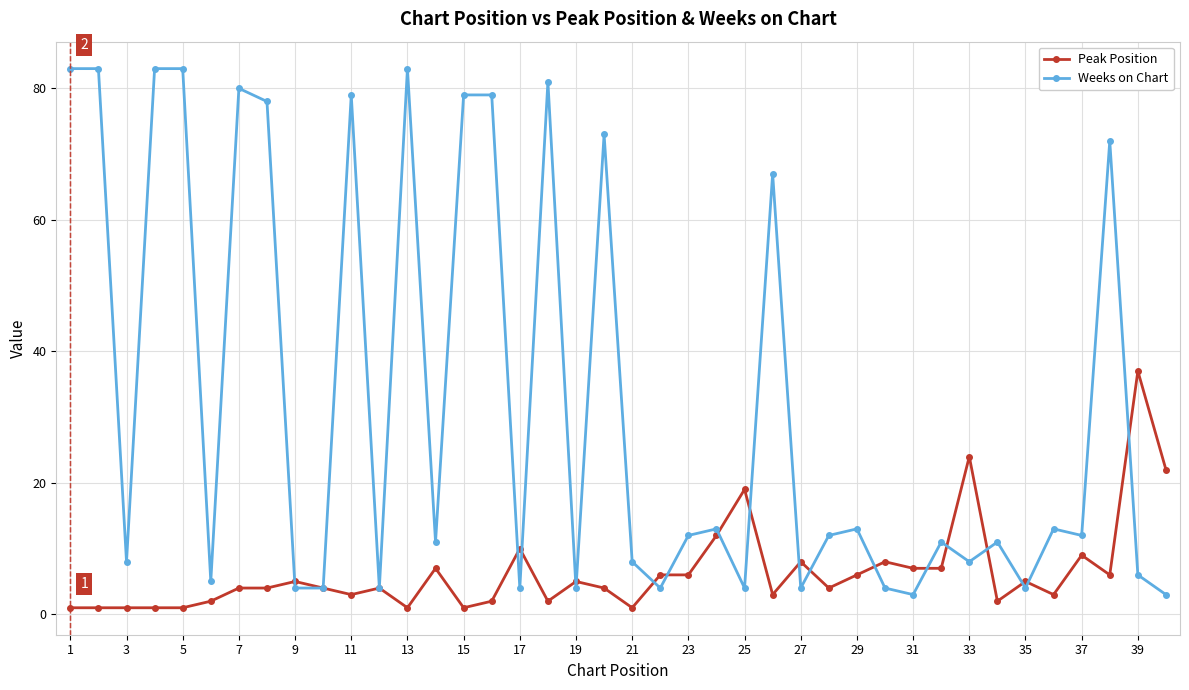

Which series has the widest spread of values?

Weeks on Chart